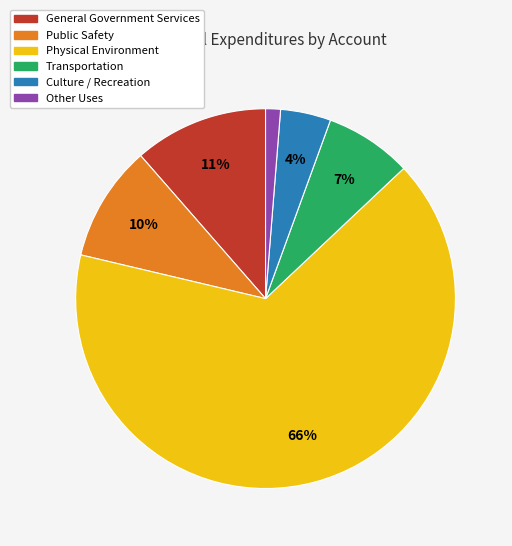

What is the smallest slice in the pie chart?

Other Uses